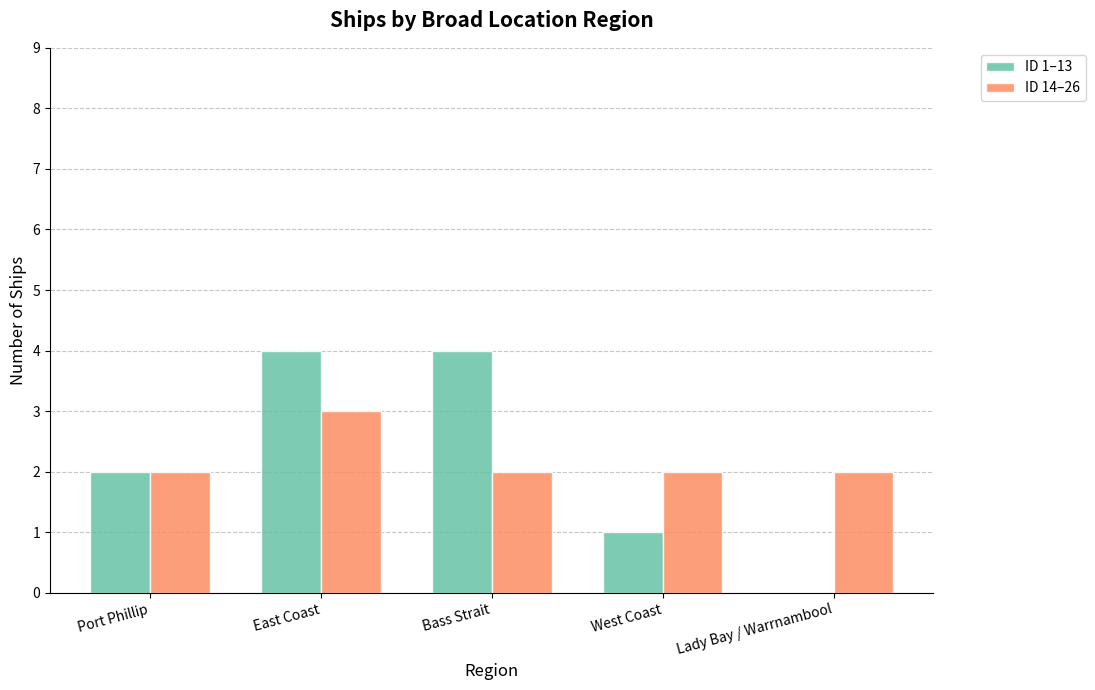

The value of ID 14–26 at Port Phillip is 4. True or false?

False